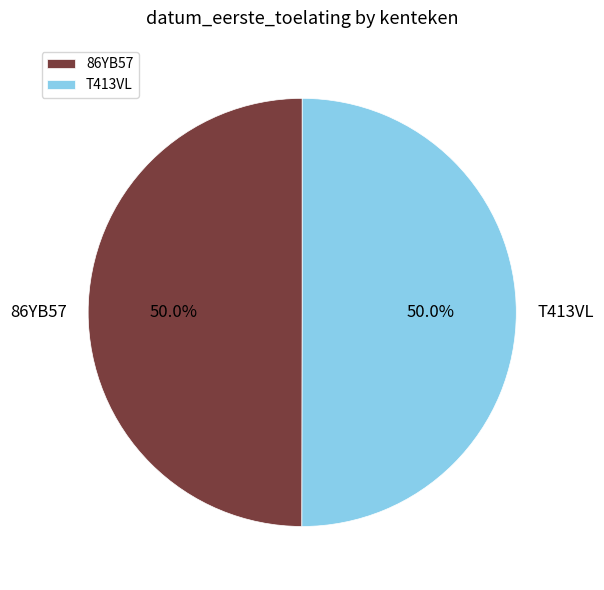

Approximately how many times larger is the value at T413VL compared to 86YB57?

1.0